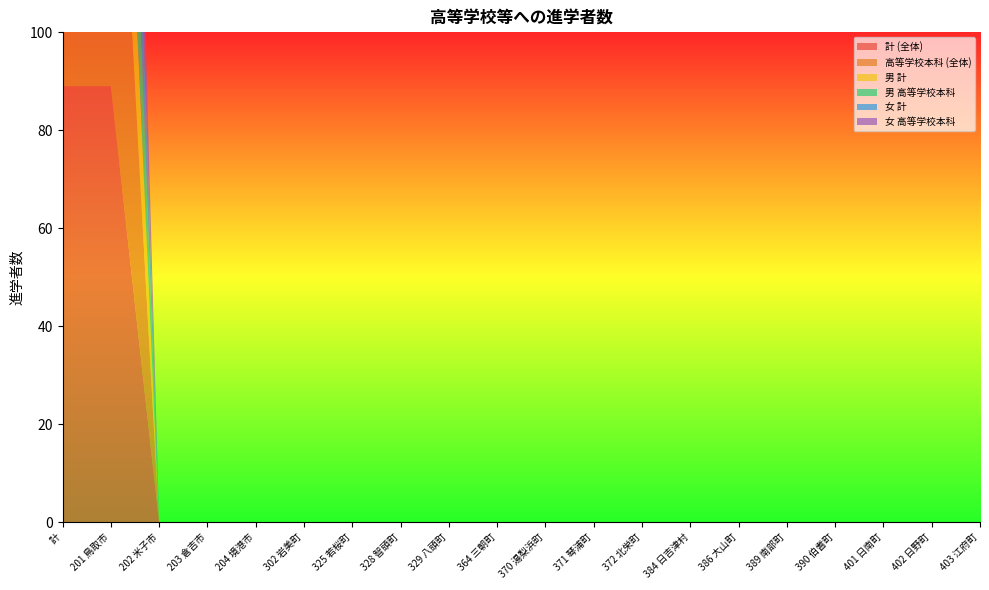

Reading left to right, transcribe all the data shown in this chart.

計 (全体): 計=89	201 鳥取市=89	202 米子市=0	203 倉吉市=0	204 境港市=0	302 岩美町=0	325 若桜町=0	328 智頭町=0	329 八頭町=0	364 三朝町=0	370 湯梨浜町=0	371 琴浦町=0	372 北栄町=0	384 日吉津村=0	386 大山町=0	389 南部町=0	390 伯耆町=0	401 日南町=0	402 日野町=0	403 江府町=0
高等学校本科 (全体): 計=89	201 鳥取市=89	202 米子市=0	203 倉吉市=0	204 境港市=0	302 岩美町=0	325 若桜町=0	328 智頭町=0	329 八頭町=0	364 三朝町=0	370 湯梨浜町=0	371 琴浦町=0	372 北栄町=0	384 日吉津村=0	386 大山町=0	389 南部町=0	390 伯耆町=0	401 日南町=0	402 日野町=0	403 江府町=0
男 計: 計=45	201 鳥取市=45	202 米子市=0	203 倉吉市=0	204 境港市=0	302 岩美町=0	325 若桜町=0	328 智頭町=0	329 八頭町=0	364 三朝町=0	370 湯梨浜町=0	371 琴浦町=0	372 北栄町=0	384 日吉津村=0	386 大山町=0	389 南部町=0	390 伯耆町=0	401 日南町=0	402 日野町=0	403 江府町=0
男 高等学校本科: 計=45	201 鳥取市=45	202 米子市=0	203 倉吉市=0	204 境港市=0	302 岩美町=0	325 若桜町=0	328 智頭町=0	329 八頭町=0	364 三朝町=0	370 湯梨浜町=0	371 琴浦町=0	372 北栄町=0	384 日吉津村=0	386 大山町=0	389 南部町=0	390 伯耆町=0	401 日南町=0	402 日野町=0	403 江府町=0
女 計: 計=44	201 鳥取市=44	202 米子市=0	203 倉吉市=0	204 境港市=0	302 岩美町=0	325 若桜町=0	328 智頭町=0	329 八頭町=0	364 三朝町=0	370 湯梨浜町=0	371 琴浦町=0	372 北栄町=0	384 日吉津村=0	386 大山町=0	389 南部町=0	390 伯耆町=0	401 日南町=0	402 日野町=0	403 江府町=0
女 高等学校本科: 計=44	201 鳥取市=44	202 米子市=0	203 倉吉市=0	204 境港市=0	302 岩美町=0	325 若桜町=0	328 智頭町=0	329 八頭町=0	364 三朝町=0	370 湯梨浜町=0	371 琴浦町=0	372 北栄町=0	384 日吉津村=0	386 大山町=0	389 南部町=0	390 伯耆町=0	401 日南町=0	402 日野町=0	403 江府町=0